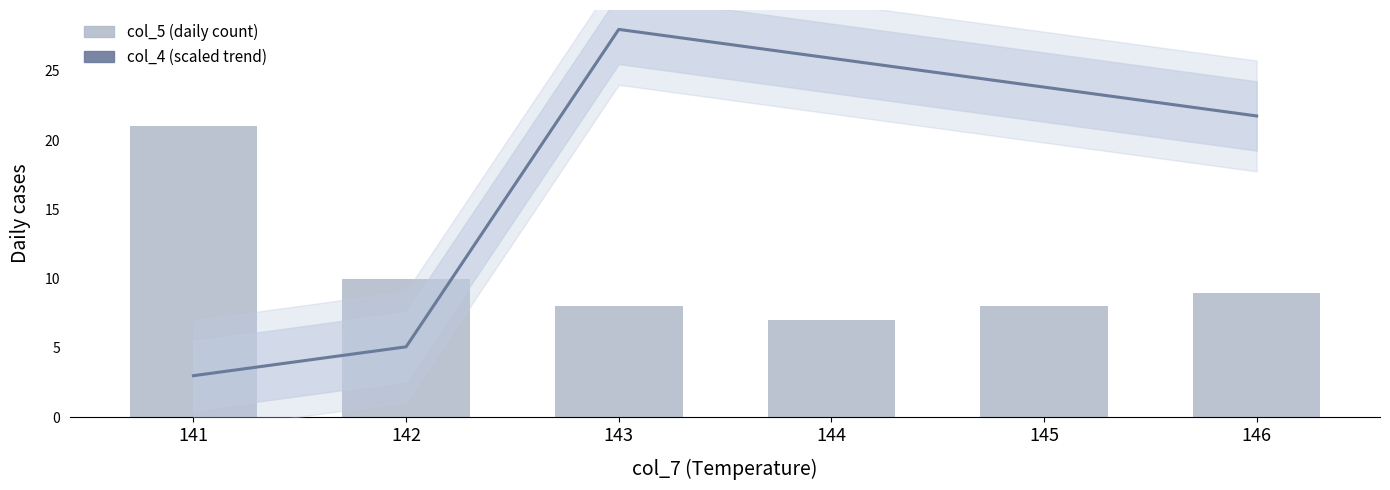

What are all the series names shown in the legend?

col_4, col_5